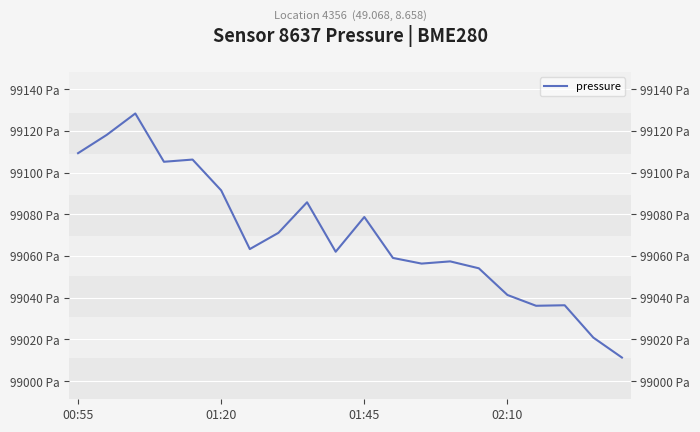

What is the maximum value shown in the chart?

99128.3